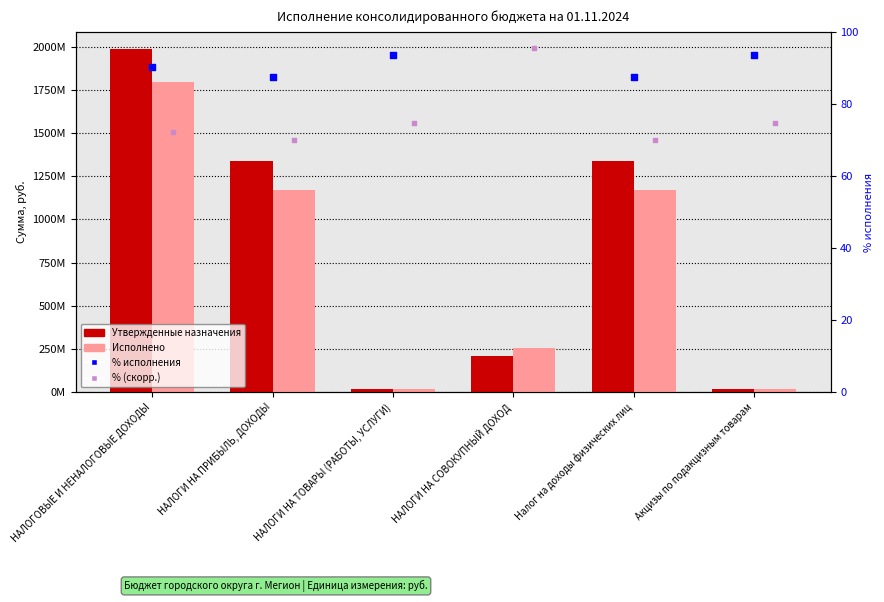

Which series has the widest spread of Y values?

Утвержденные назначения